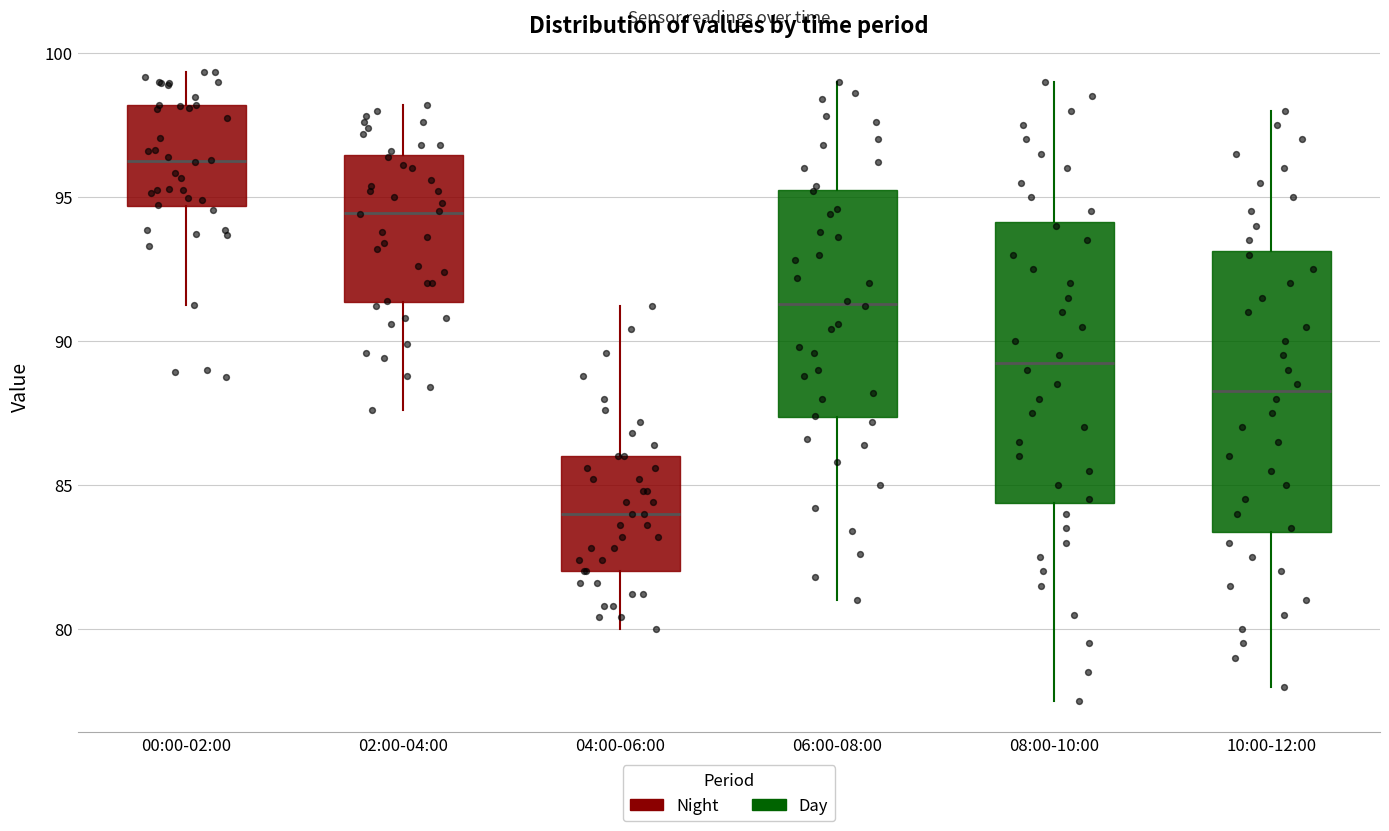

Reading left to right, transcribe this box plot: for each box, give where its median line is, the range the box spans, and where its two whiskers end, as read against the y-axis. The values are not printed on the chart, so give them approximately, as read against the axis.

00:00-02:00: median 96.0, box 94.5 to 98.0, whiskers 91.5 to 99.5
02:00-04:00: median 94.5, box 91.5 to 96.5, whiskers 87.5 to 98.0
04:00-06:00: median 84.0, box 82.0 to 86.0, whiskers 80.0 to 91.0
06:00-08:00: median 91.5, box 87.5 to 95.5, whiskers 81.0 to 99.0
08:00-10:00: median 89.5, box 84.5 to 94.0, whiskers 77.5 to 99.0
10:00-12:00: median 88.5, box 83.5 to 93.0, whiskers 78.0 to 98.0